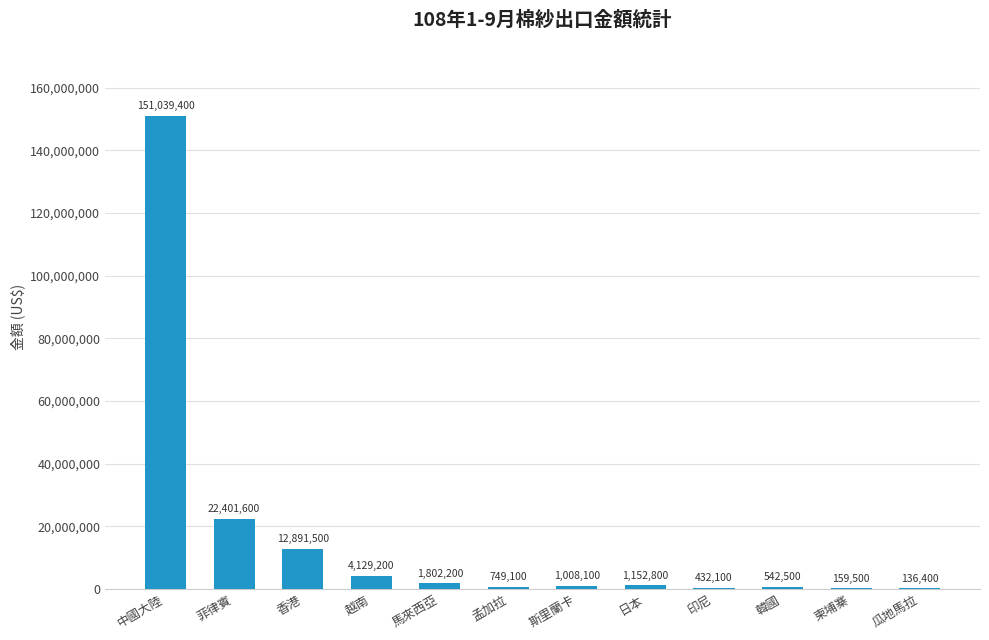

What value does the data have at 香港, to the nearest 10?

12891500